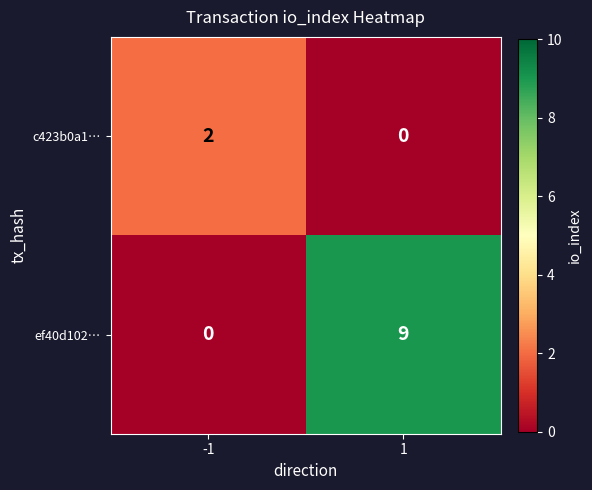

Reading left to right, what are all the values shown in this chart?

c423b0a1…: -1=2	1=0
ef40d102…: -1=0	1=9